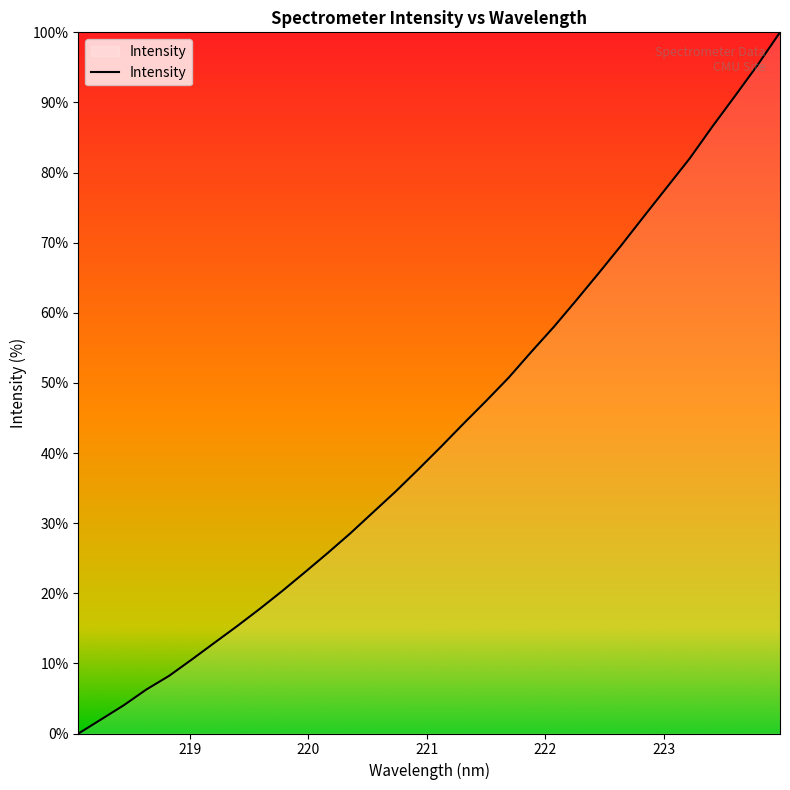

True or false: the data has more than 2 interior local peaks.

False